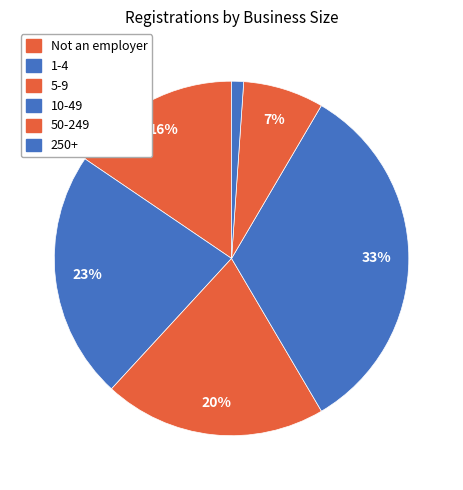

Does 250+ account for over 50% of the chart?

No